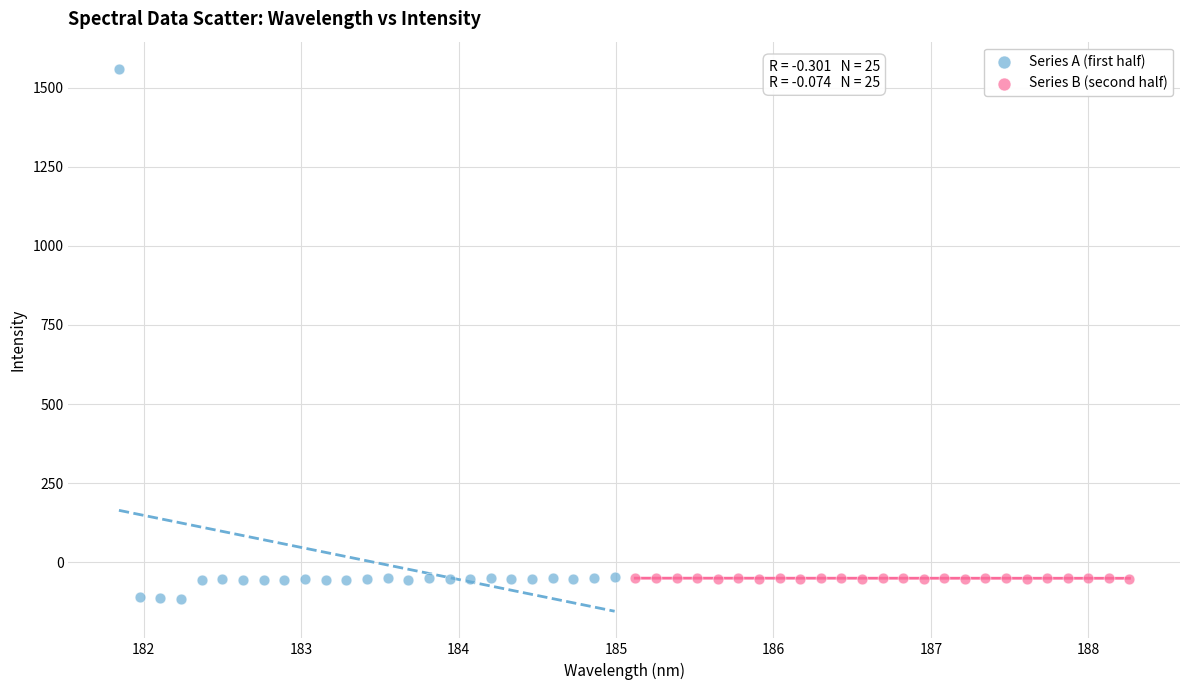

Which series reaches the maximum Y coordinate?

Series A (first half)